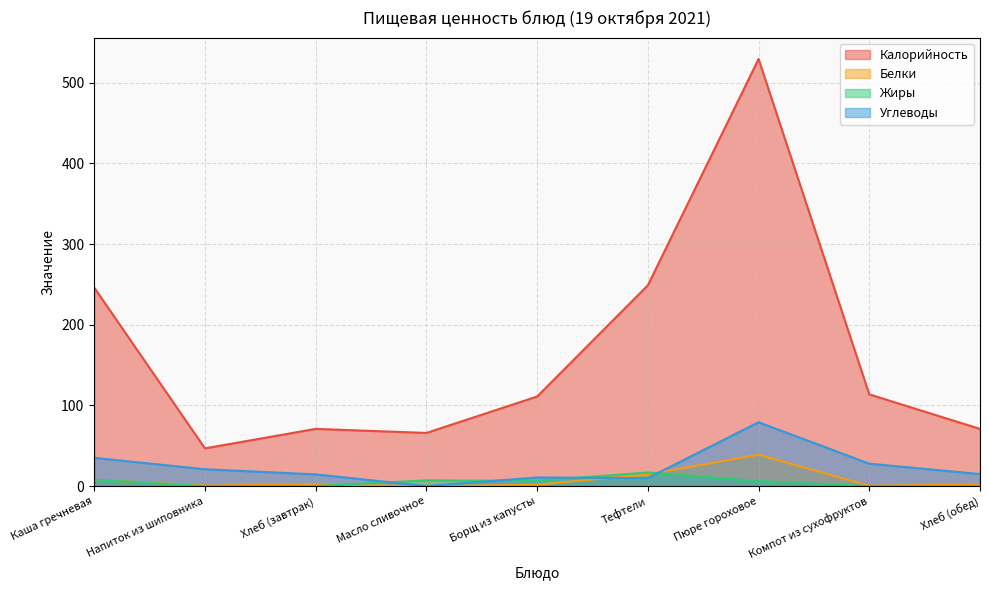

At how many categories does at least one series exceed 442?

1